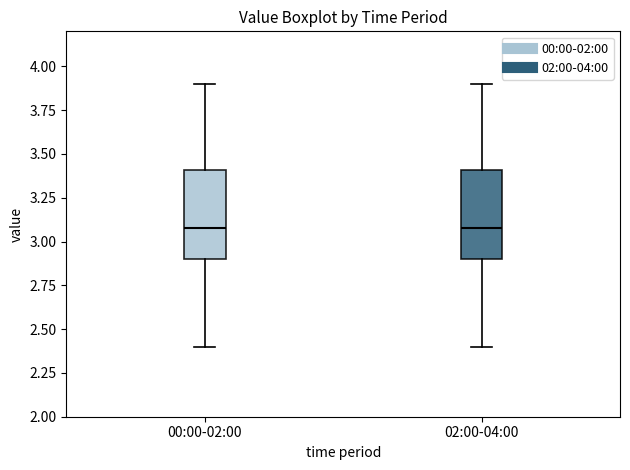

Where does the lower whisker of the box for 02:00-04:00 end on the y-axis? The values are not printed on the chart, so give them approximately, as read against the axis.

2.4